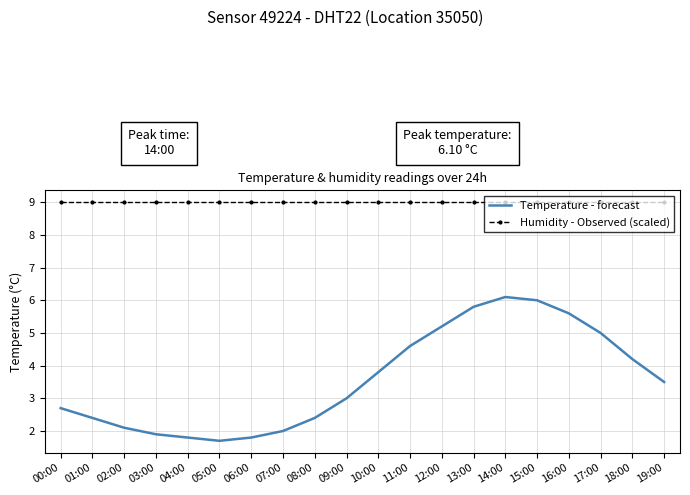

Rank the series by their average value, from lowest to highest.

Temperature - forecast, Humidity - Observed (scaled)